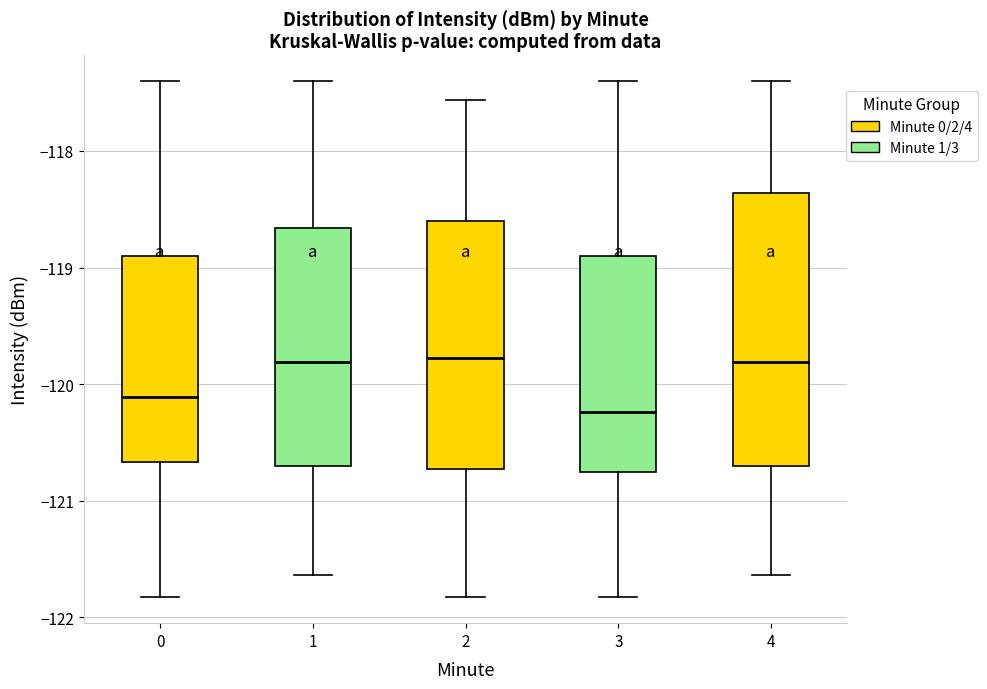

Reading left to right, transcribe this box plot: for each box, give where its median line is, the range the box spans, and where its two whiskers end, as read against the y-axis. The values are not printed on the chart, so give them approximately, as read against the axis.

0: median -120.1, box -120.7 to -118.9, whiskers -121.8 to -117.4
1: median -119.8, box -120.7 to -118.7, whiskers -121.6 to -117.4
2: median -119.8, box -120.7 to -118.6, whiskers -121.8 to -117.6
3: median -120.2, box -120.8 to -118.9, whiskers -121.8 to -117.4
4: median -119.8, box -120.7 to -118.4, whiskers -121.6 to -117.4